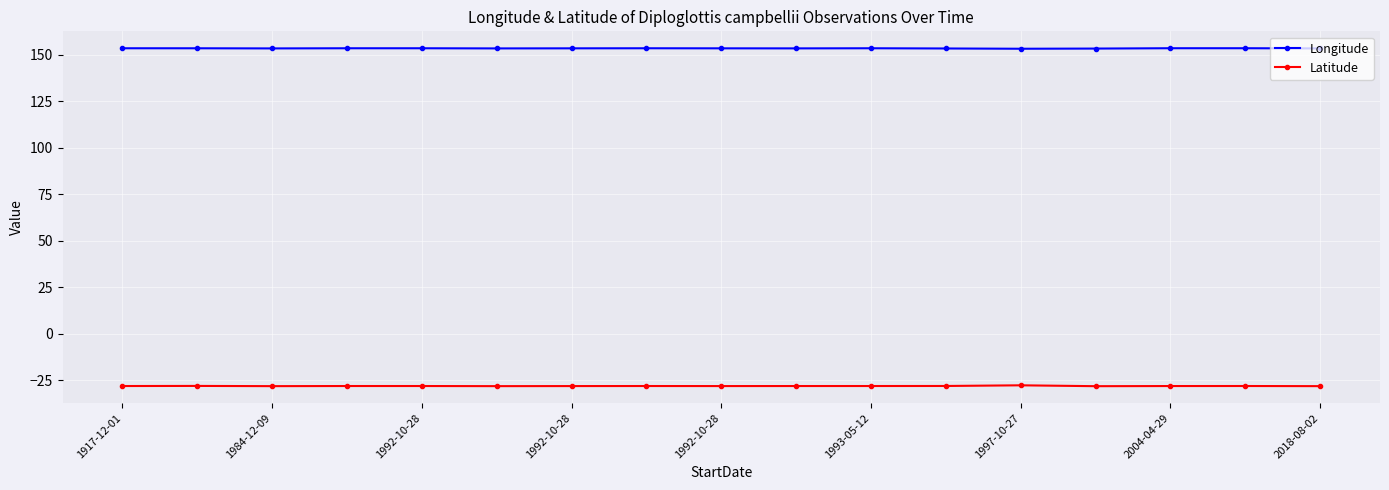

Count the Longitude values in the range 153 to 154.

17